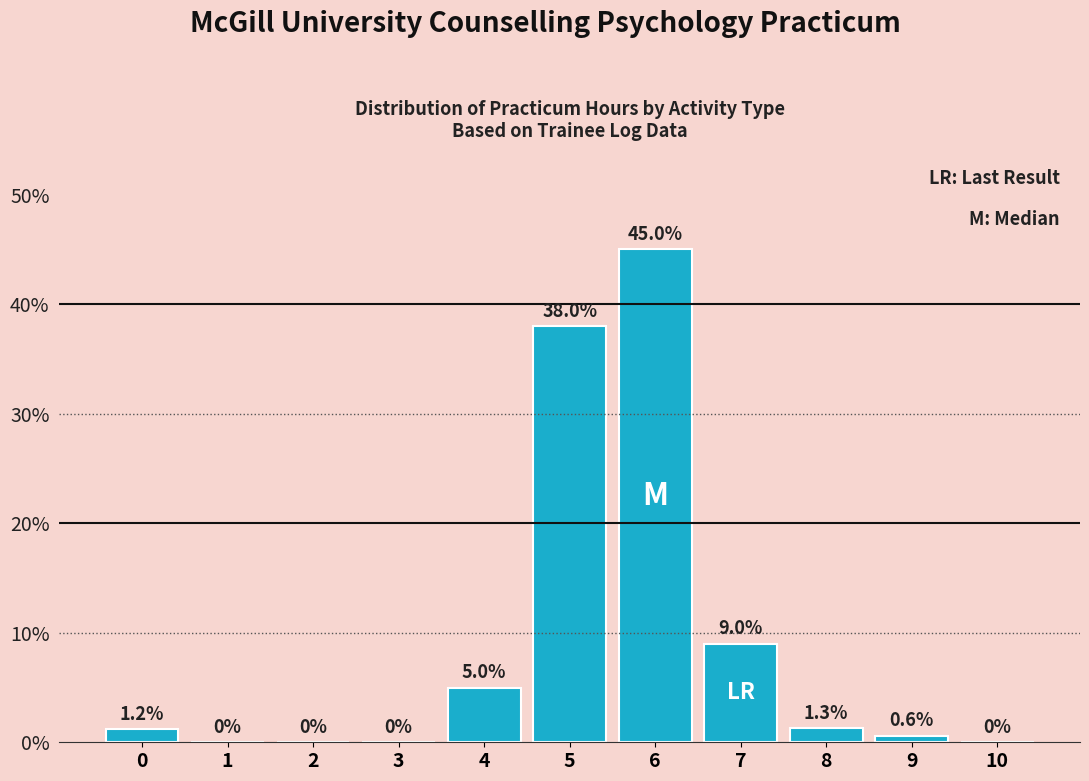

Reading left to right, extract all data points from this chart.

0=1.2	1=0.0	2=0.0	3=0.0	4=5.0	5=38.0	6=45.0	7=9.0	8=1.3	9=0.6	10=0.0